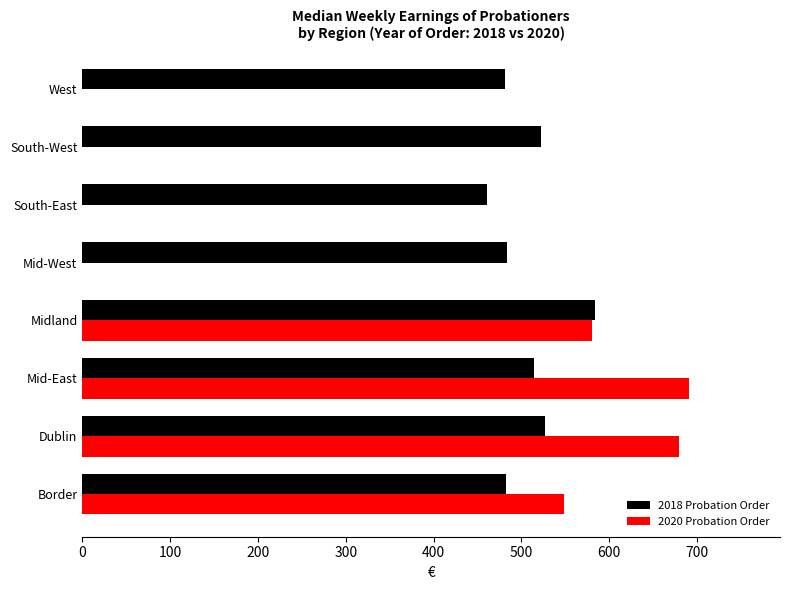

Between Midland and West, which series saw the biggest shift?

2020 Probation Order